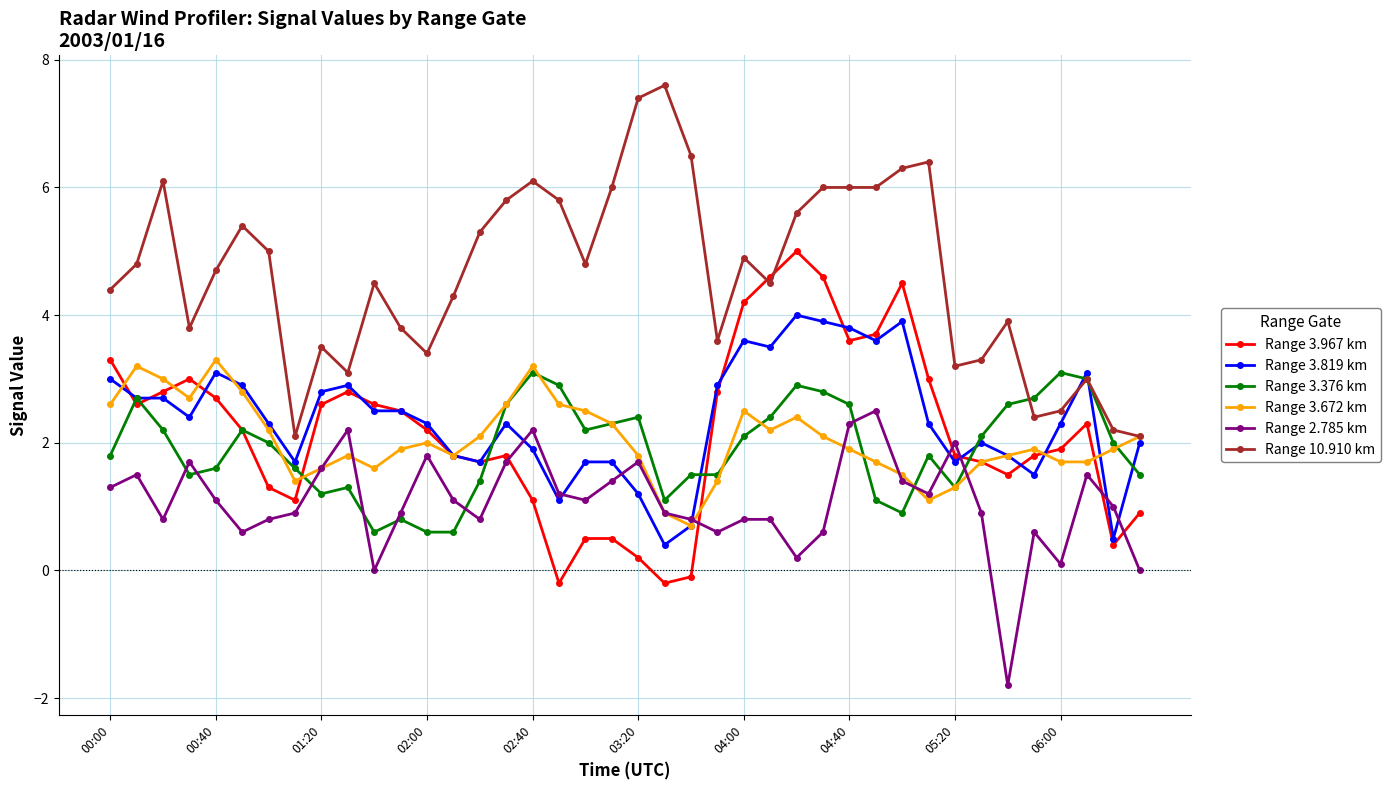

How many series are shown in this chart?

6